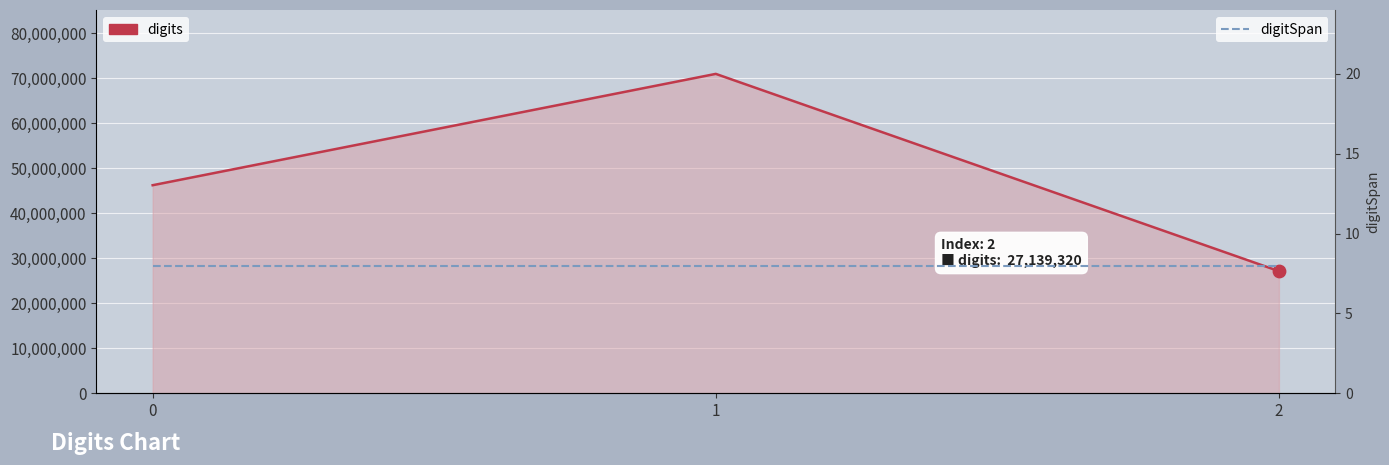

At how many categories does at least one series exceed 56682505?

1